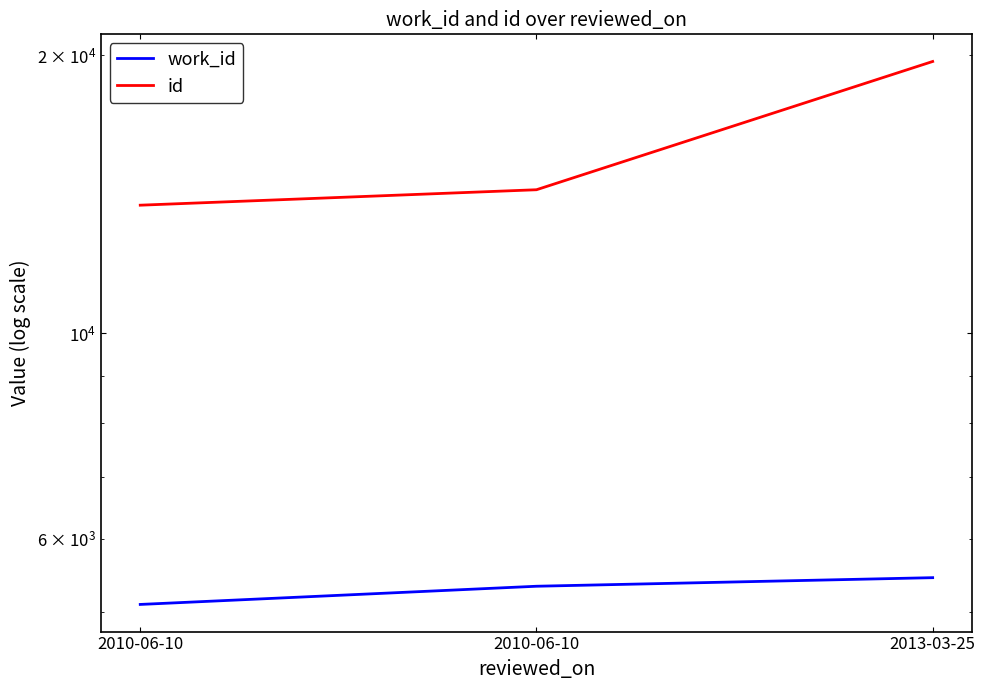

At which label does id reach its minimum?

2010-06-10